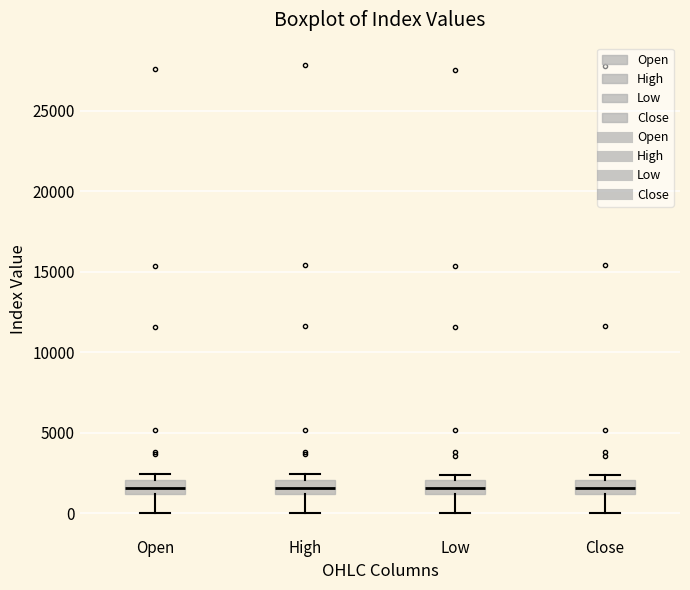

Where is the lower edge of the box for Low on the y-axis? The values are not printed on the chart, so give them approximately, as read against the axis.

1000